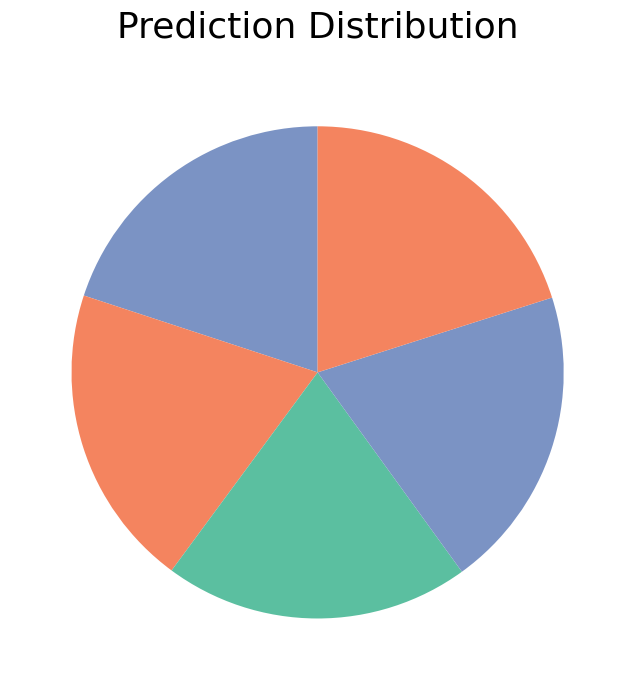

Is there a majority slice in this chart?

No